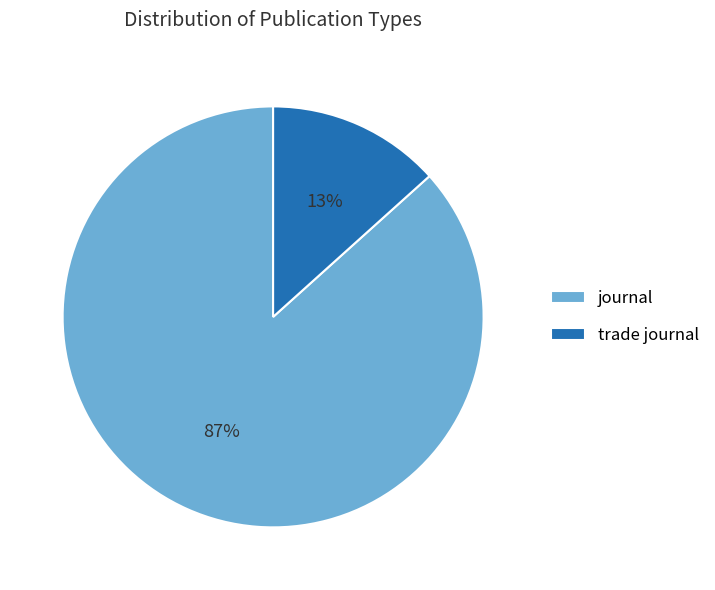

What percentage is the trade journal slice, to the nearest percent?

13%